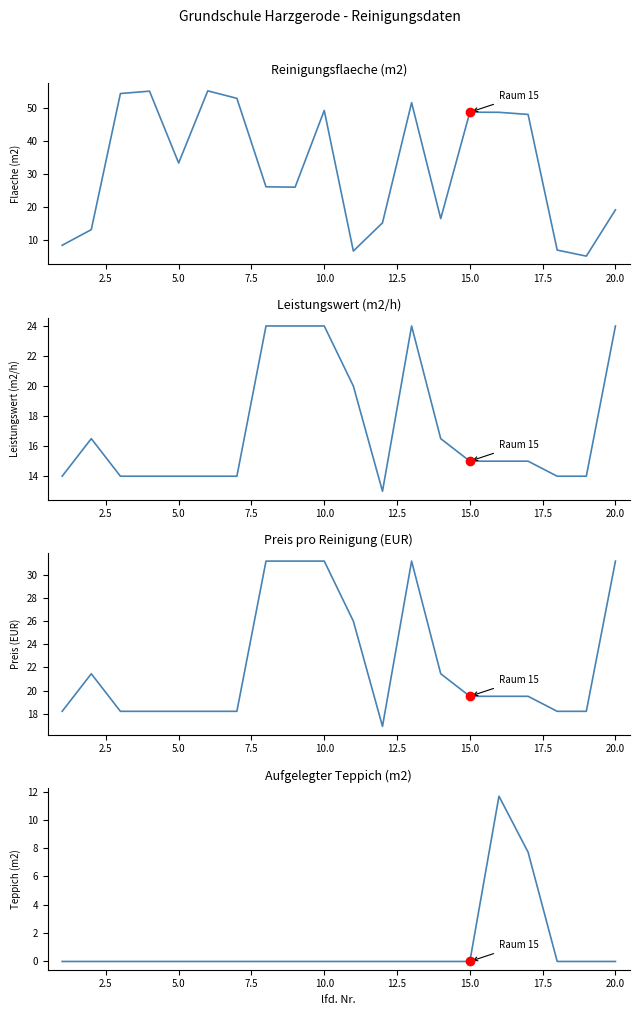

The value of Preis pro Reinigung (EUR) at 20.0 is 47.2. True or false?

False